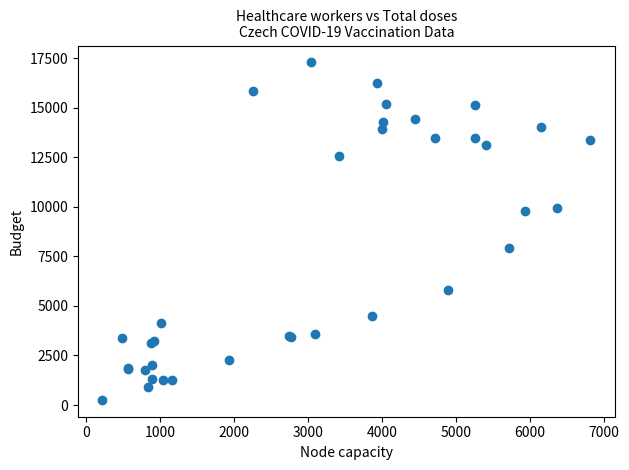

What Y value in the scatter plot is closest to 8775?

7947